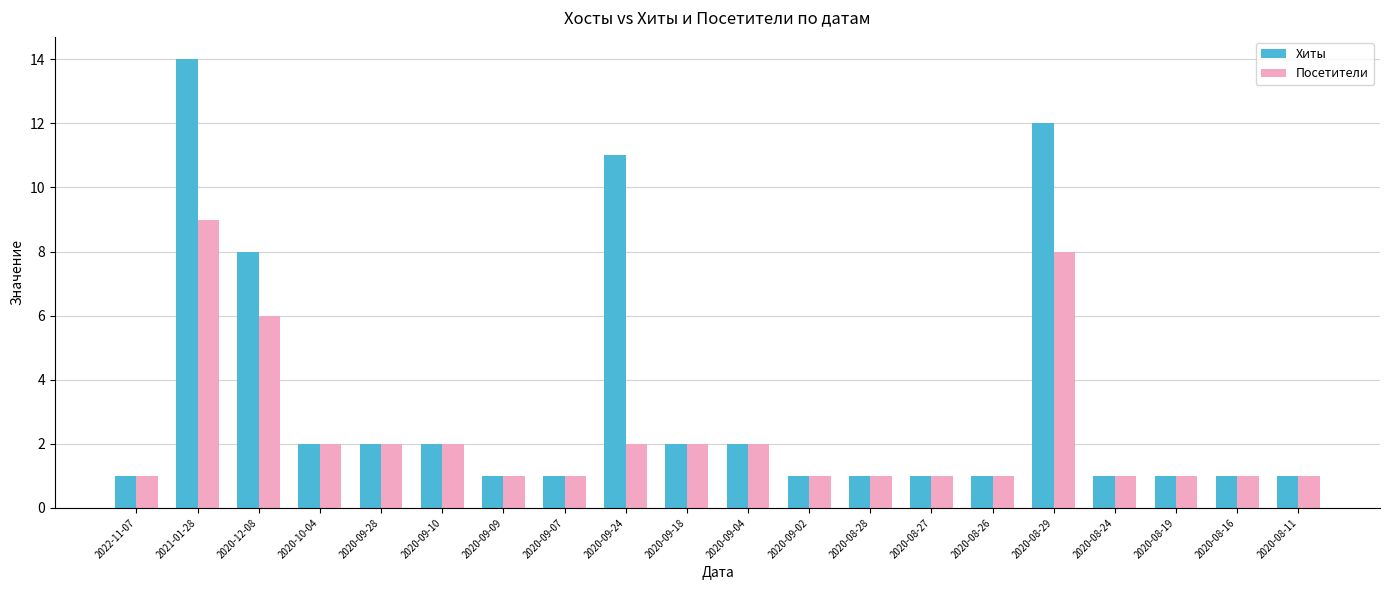

Reading right to left, transcribe all the data shown in this chart.

Хиты: 2020-08-11=1	2020-08-16=1	2020-08-19=1	2020-08-24=1	2020-08-29=12	2020-08-26=1	2020-08-27=1	2020-08-28=1	2020-09-02=1	2020-09-04=2	2020-09-18=2	2020-09-24=11	2020-09-07=1	2020-09-09=1	2020-09-10=2	2020-09-28=2	2020-10-04=2	2020-12-08=8	2021-01-28=14	2022-11-07=1
Посетители: 2020-08-11=1	2020-08-16=1	2020-08-19=1	2020-08-24=1	2020-08-29=8	2020-08-26=1	2020-08-27=1	2020-08-28=1	2020-09-02=1	2020-09-04=2	2020-09-18=2	2020-09-24=2	2020-09-07=1	2020-09-09=1	2020-09-10=2	2020-09-28=2	2020-10-04=2	2020-12-08=6	2021-01-28=9	2022-11-07=1